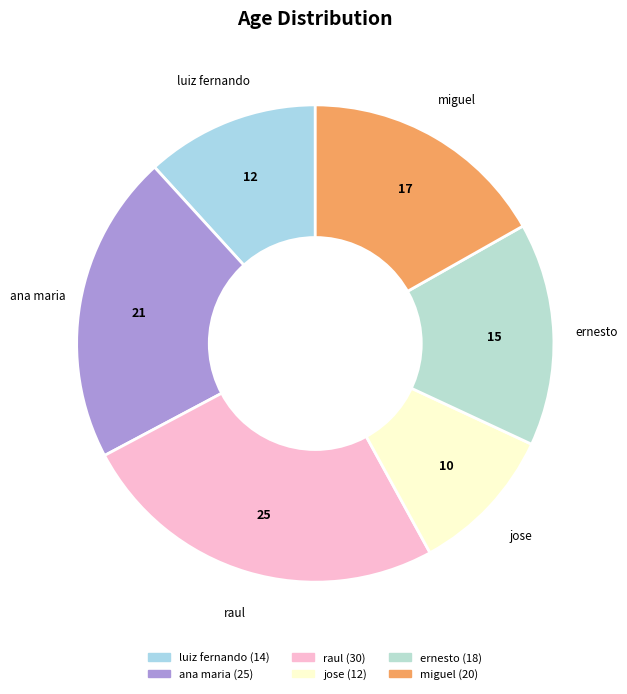

Is it true that jose is 10% of the pie?

True